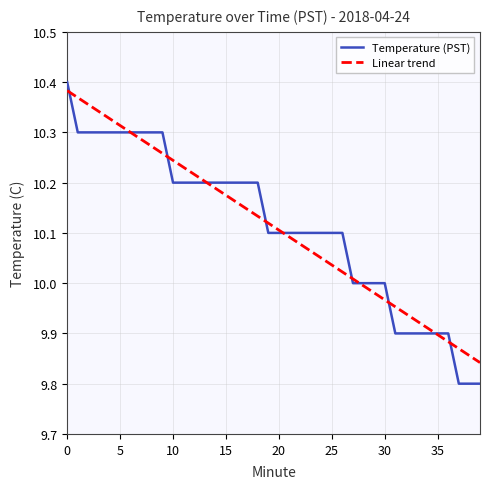

Which series has the widest spread of values?

Temperature (PST)